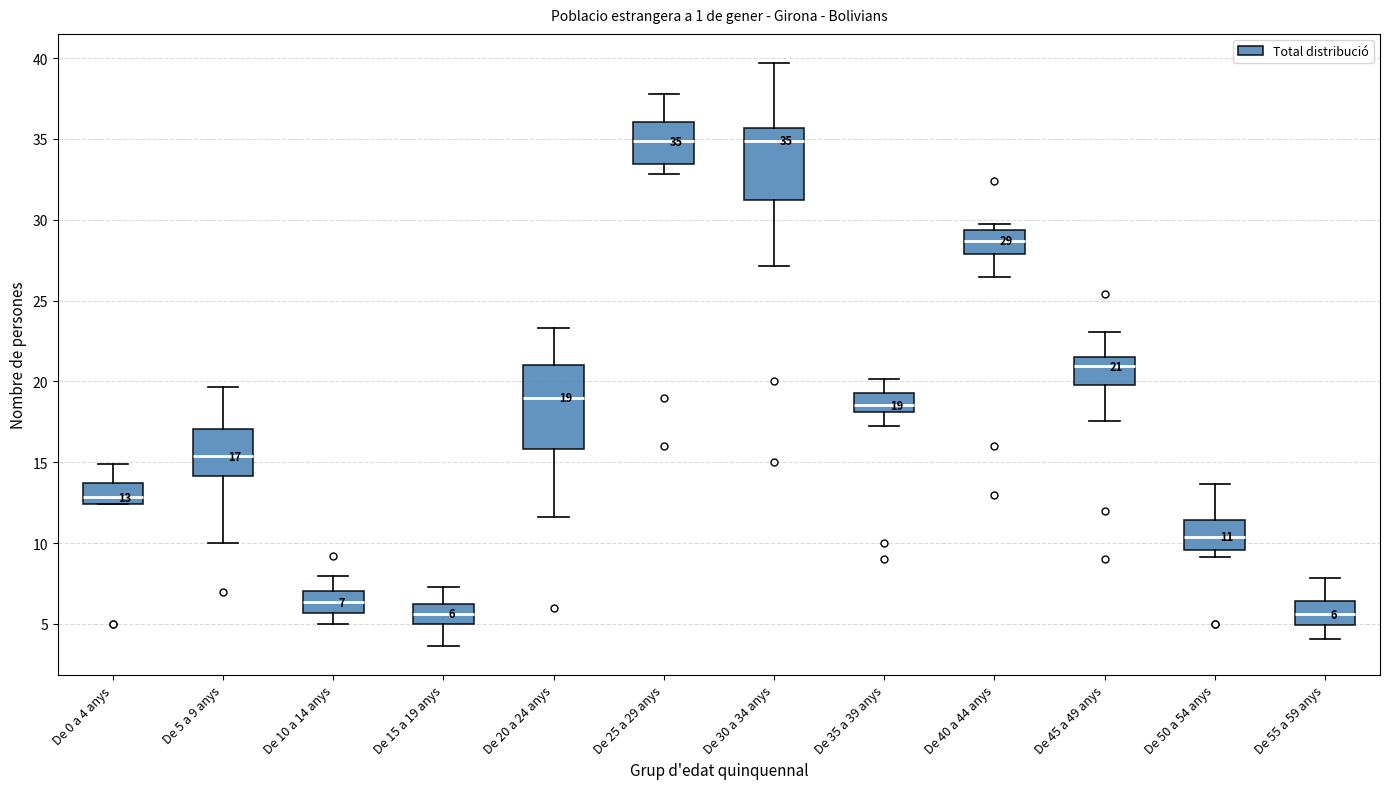

Which box is the tallest, from its lower edge to its upper edge?

De 20 a 24 anys